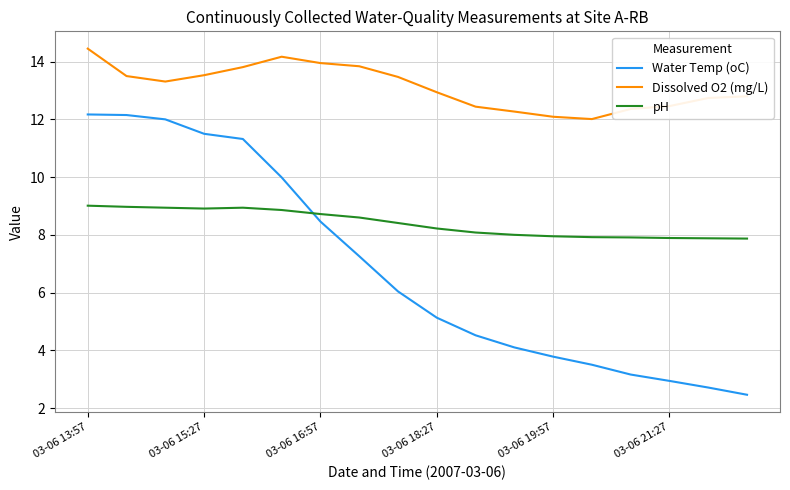

What is the difference between the maximum and minimum values in the Dissolved O2 (mg/L) series?

2.4